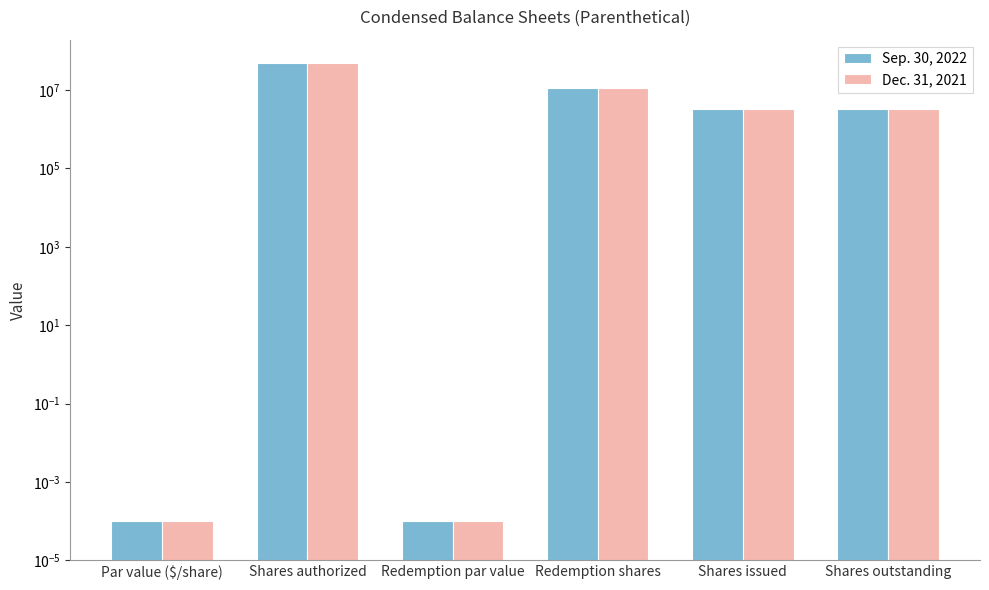

Which has a higher value, Shares outstanding or Redemption par value?

Shares outstanding